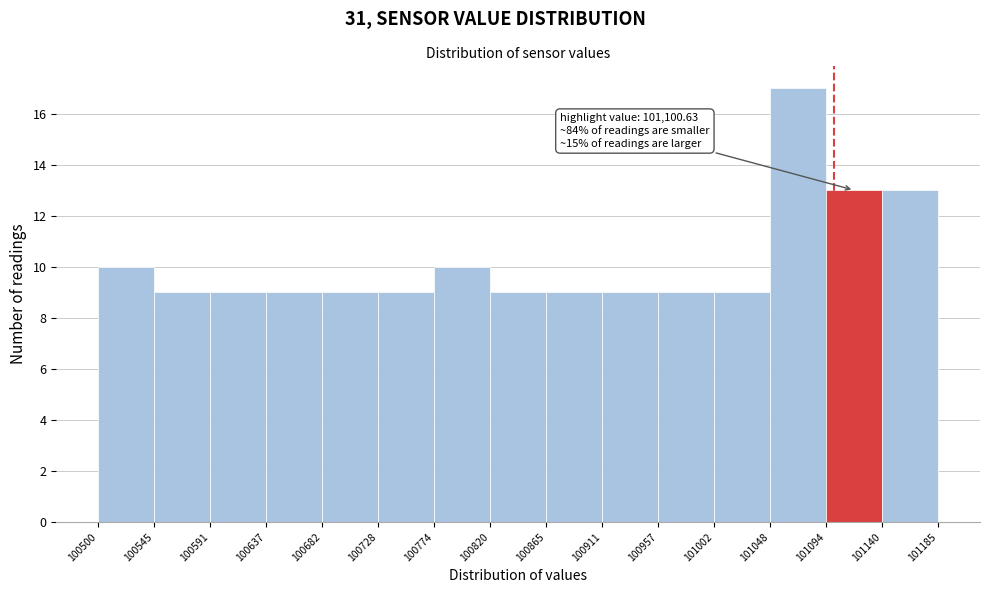

Which range on the x-axis has the tallest bar?

101048 to 101094